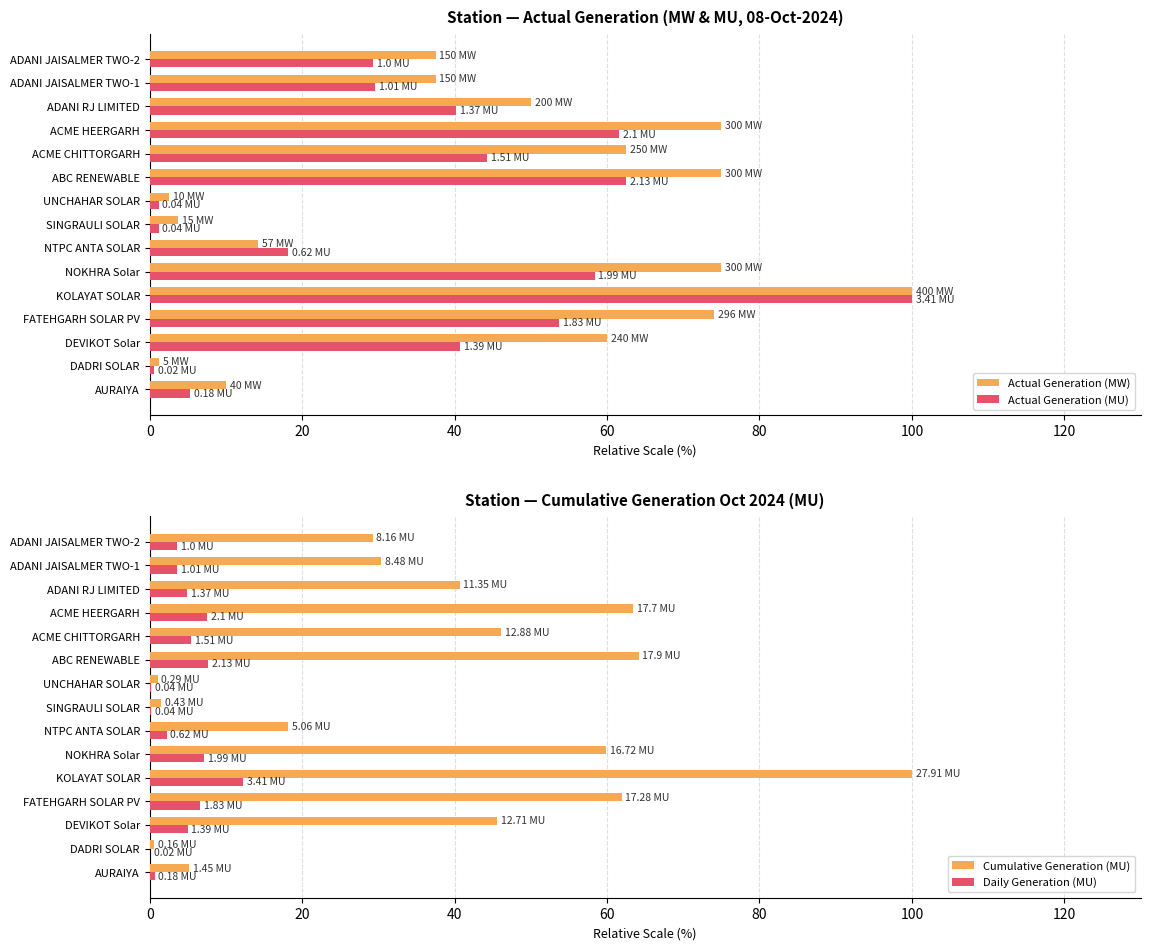

Which category has the highest value in the Actual Generation (MU) series?

KOLAYAT SOLAR